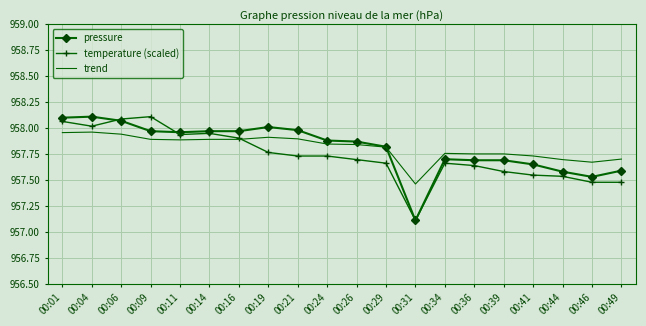

The pressure series shows 289.6 at 00:49. True or false?

False